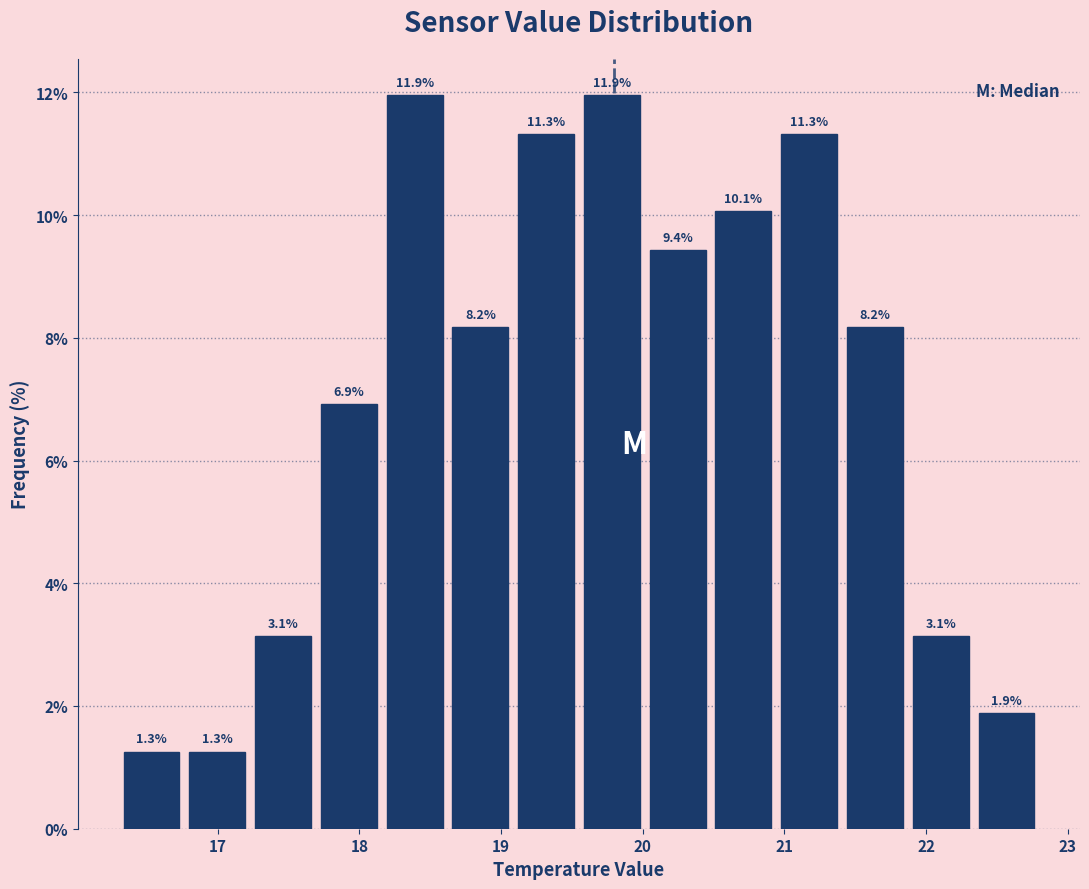

How tall is the bar that spans 19.6 to 20.0 on the x-axis? The bar edges are not printed on the chart, so give them approximately, as read against the axis.

11.9